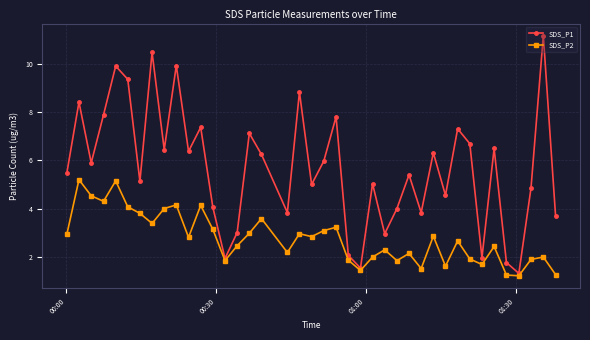

Rank the series by their average value, from highest to lowest.

SDS_P1, SDS_P2